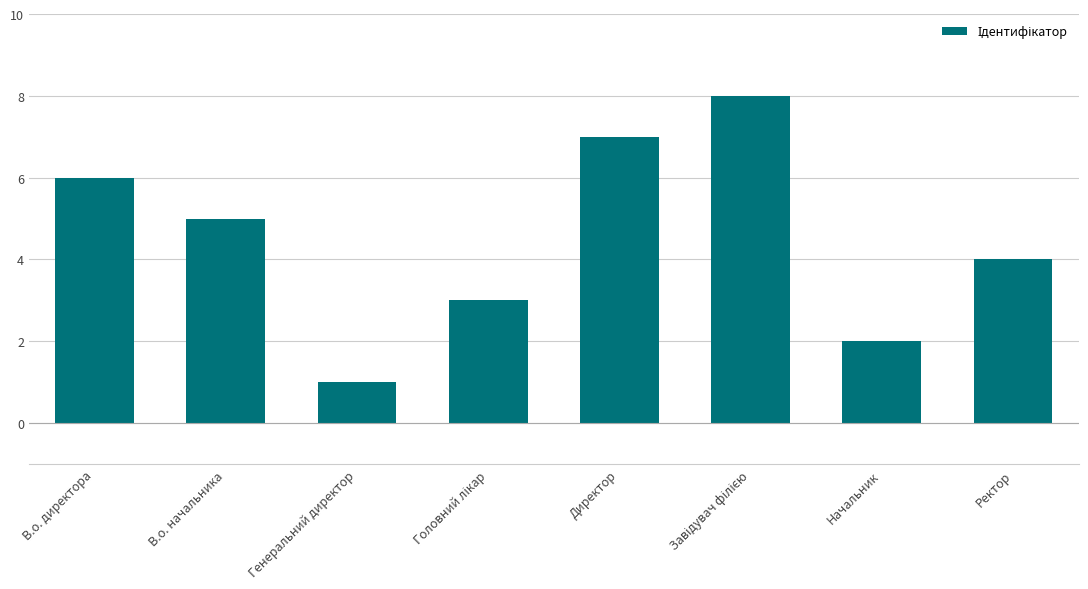

What is the greatest value displayed?

8